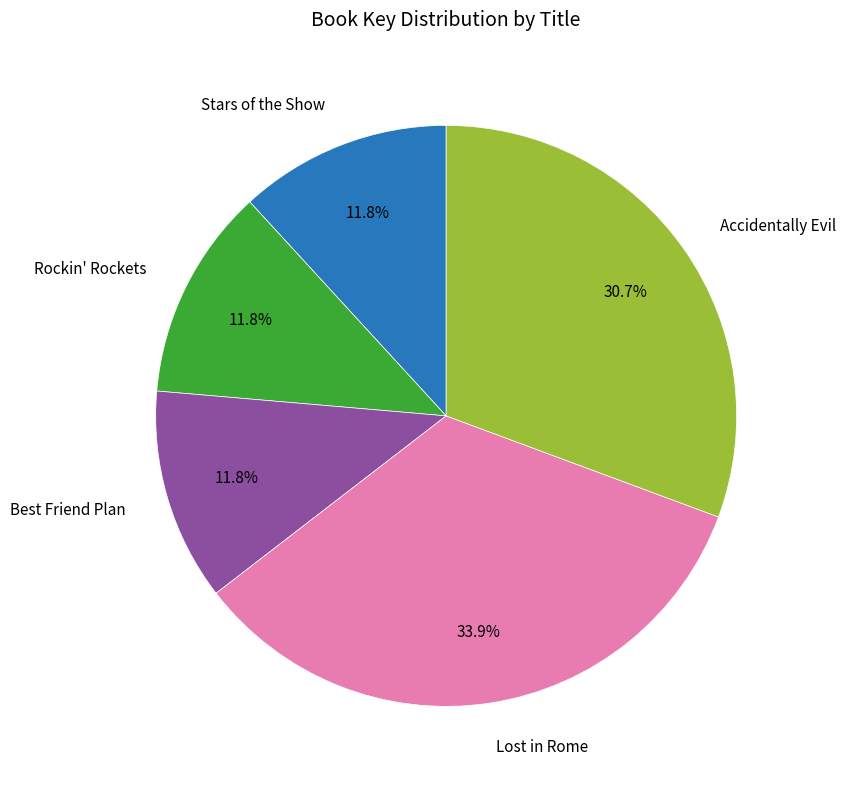

Is there a majority slice in this chart?

No